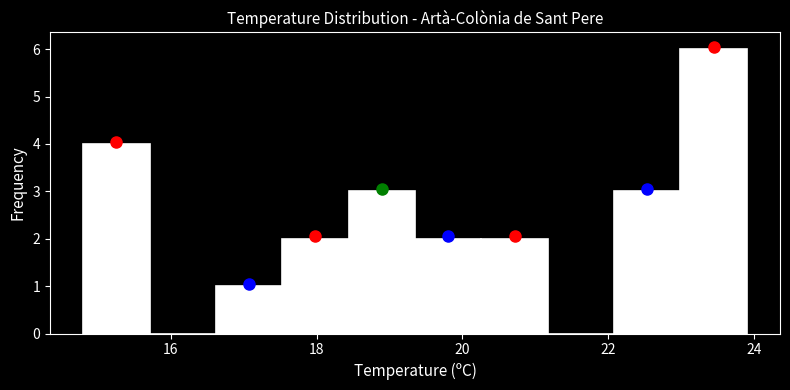

Over which range of the x-axis is the bar tallest?

23.0 to 24.0